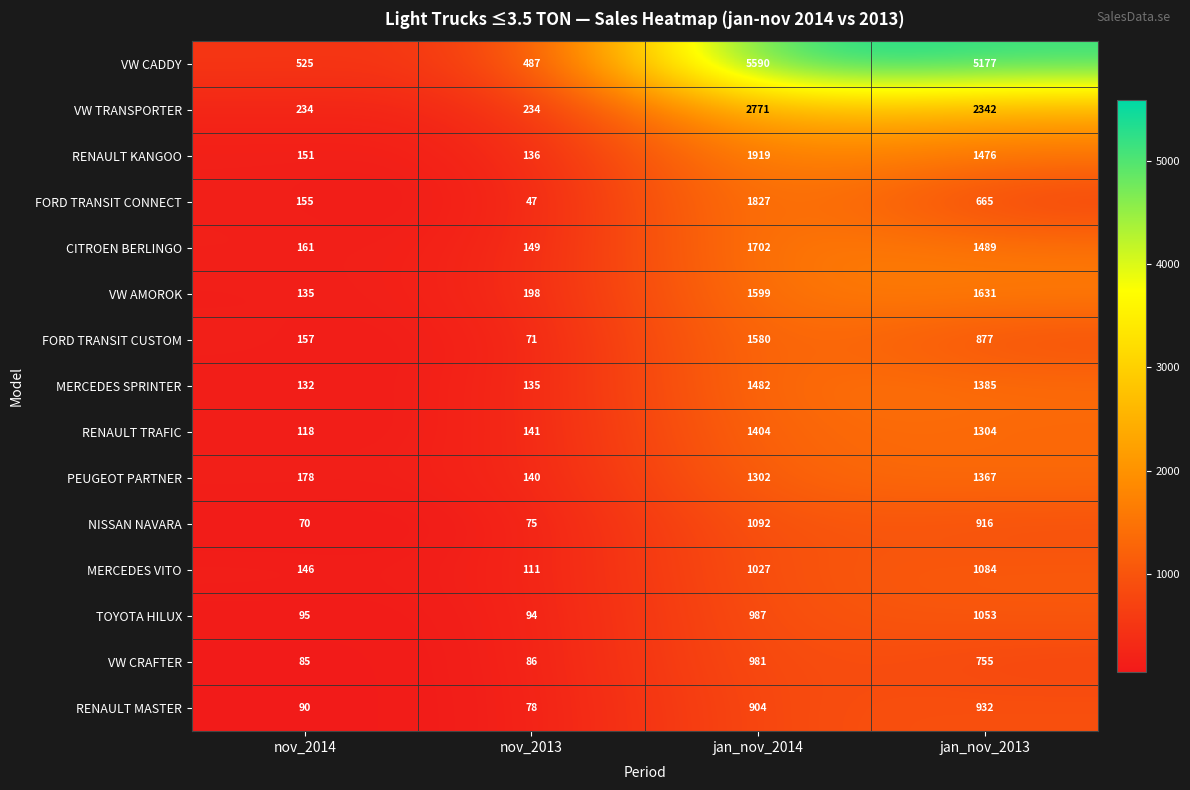

The value of TOYOTA HILUX at nov_2013 is 139. True or false?

False